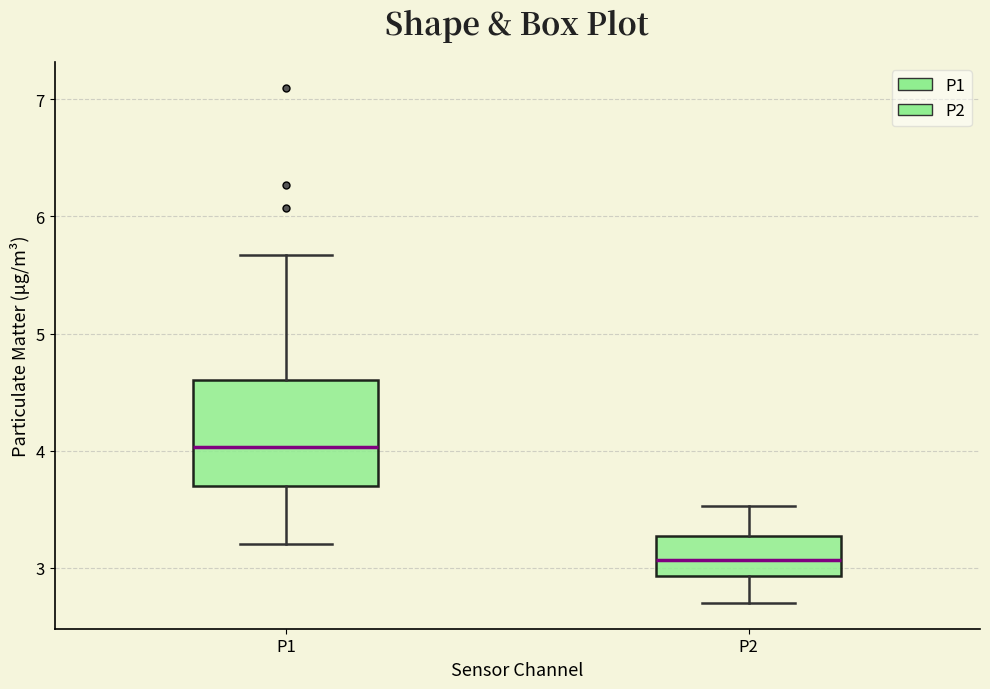

Reading left to right, read every box against the y-axis: the position of its median line, the range the box covers, and the ends of its whiskers. The values are not printed on the chart, so give them approximately, as read against the axis.

P1: median 4.0, box 3.7 to 4.6, whiskers 3.2 to 5.7
P2: median 3.1, box 2.9 to 3.3, whiskers 2.7 to 3.5